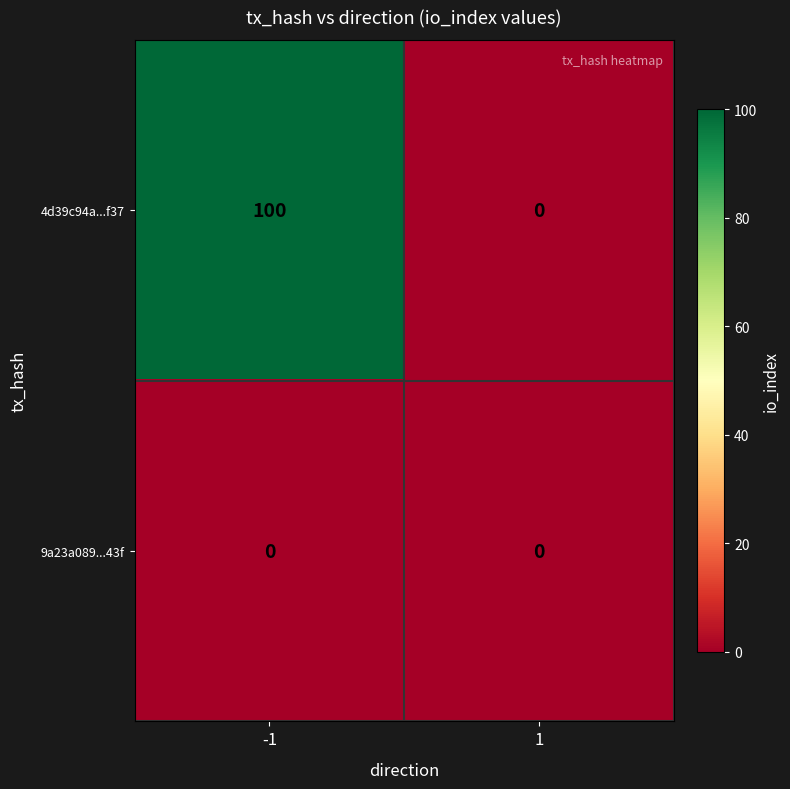

At how many categories does at least one series exceed 22?

1